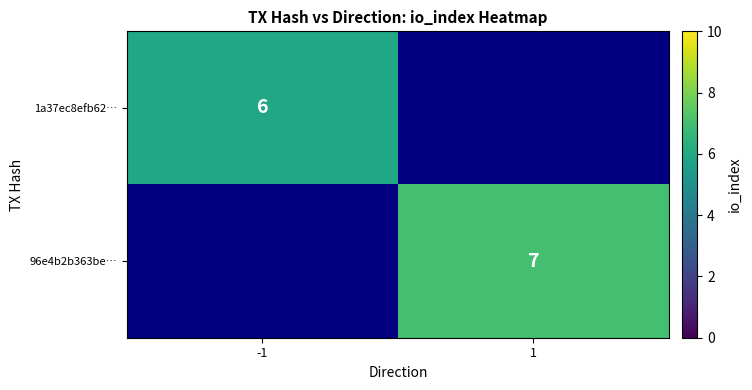

True or false: 1a37ec8efb62… has a value of 9 at -1.

False